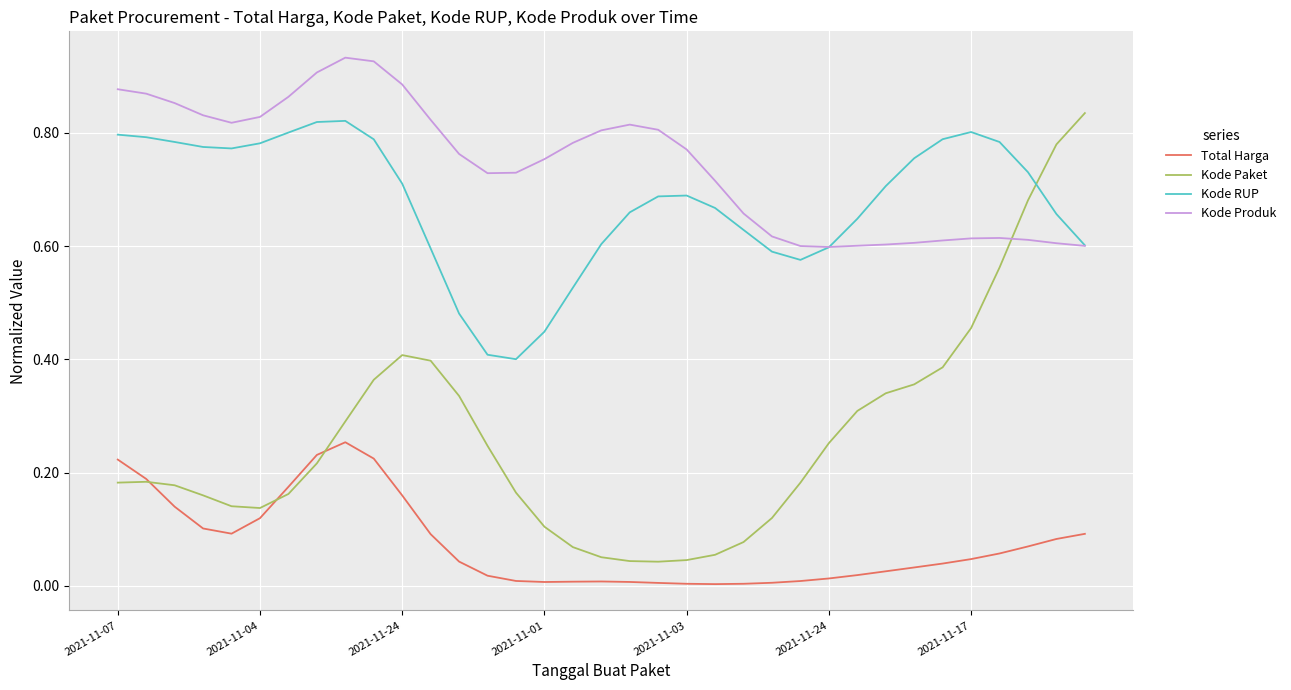

Which series has the largest range (max minus min)?

Kode Paket